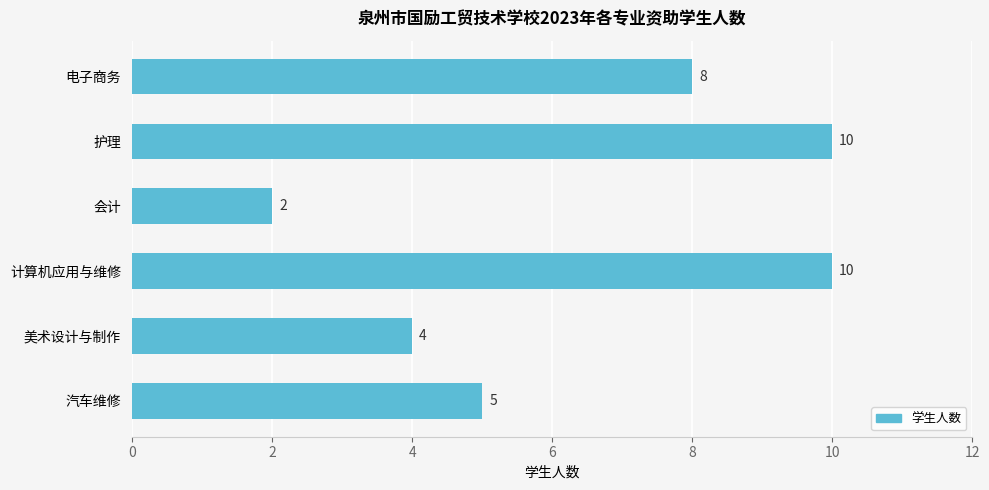

What is the difference between the second highest and second lowest values?

6